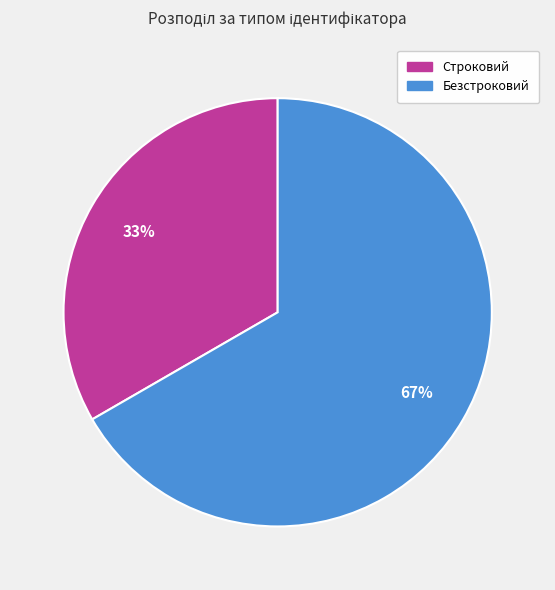

Count the number of slices in the pie.

2